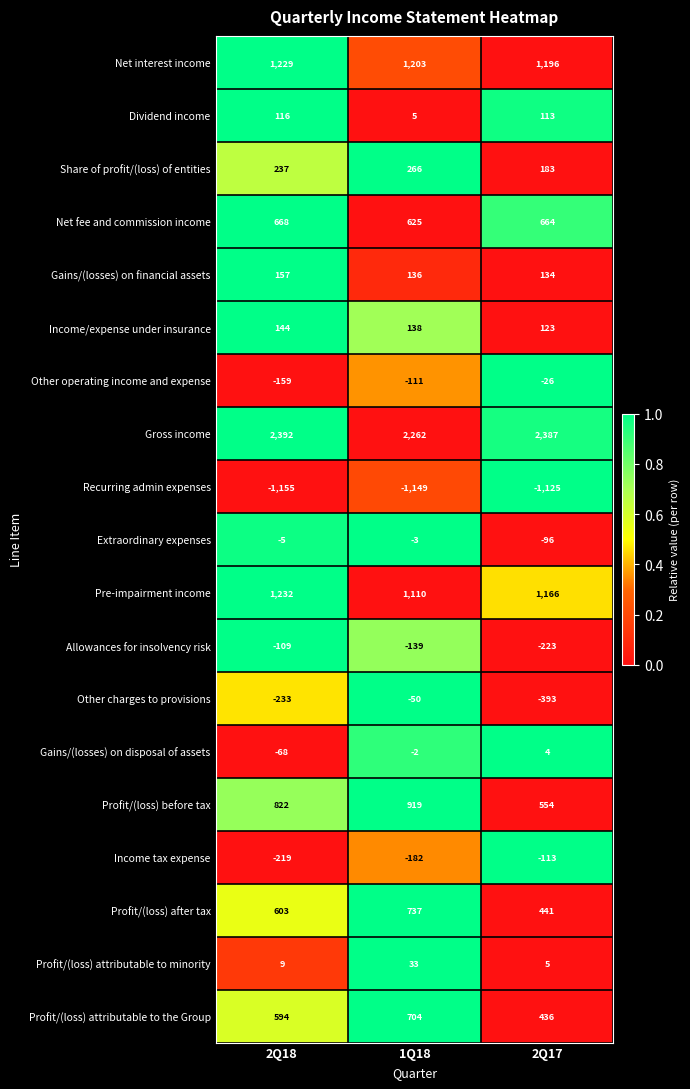

Which series changed the most between 2Q18 and 1Q18?

Other charges to provisions